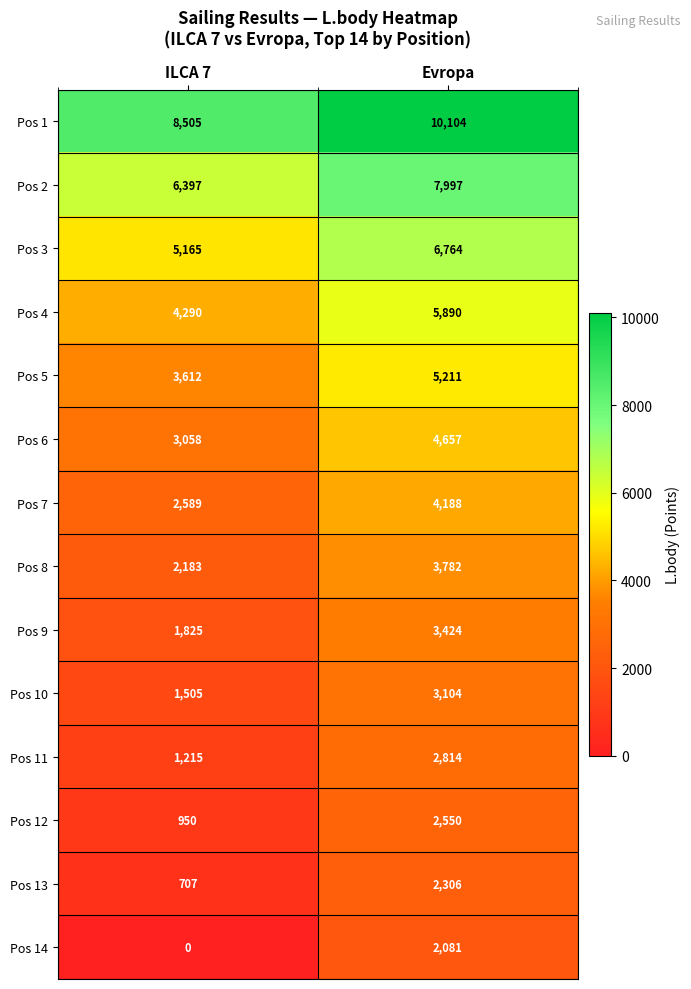

Rank the series by their maximum value, from highest to lowest.

Pos 1, Pos 2, Pos 3, Pos 4, Pos 5, Pos 6, Pos 7, Pos 8, Pos 9, Pos 10, Pos 11, Pos 12, Pos 13, Pos 14